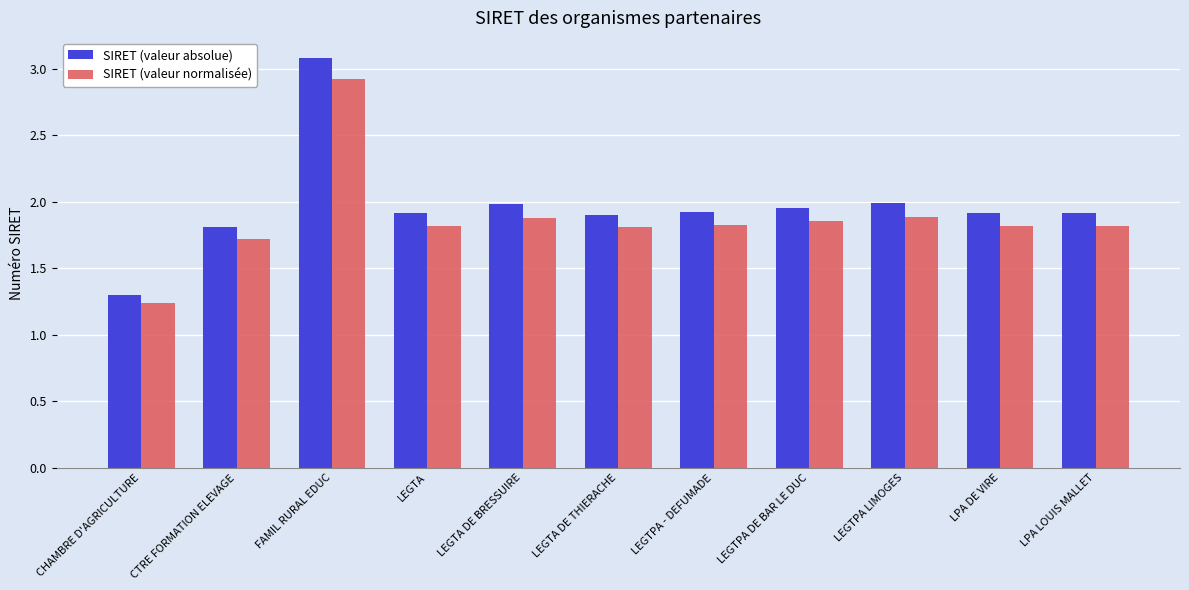

How many groups of bars are there?

11